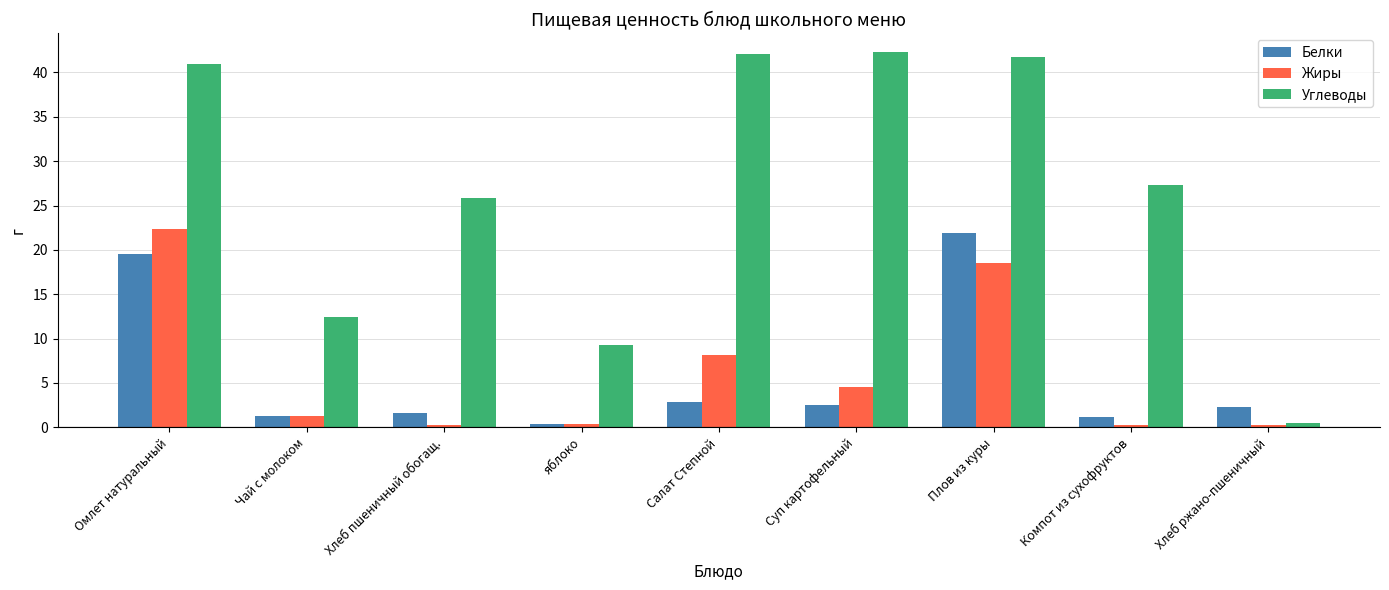

Rank the series at Плов из куры from highest to lowest value.

Углеводы, Белки, Жиры